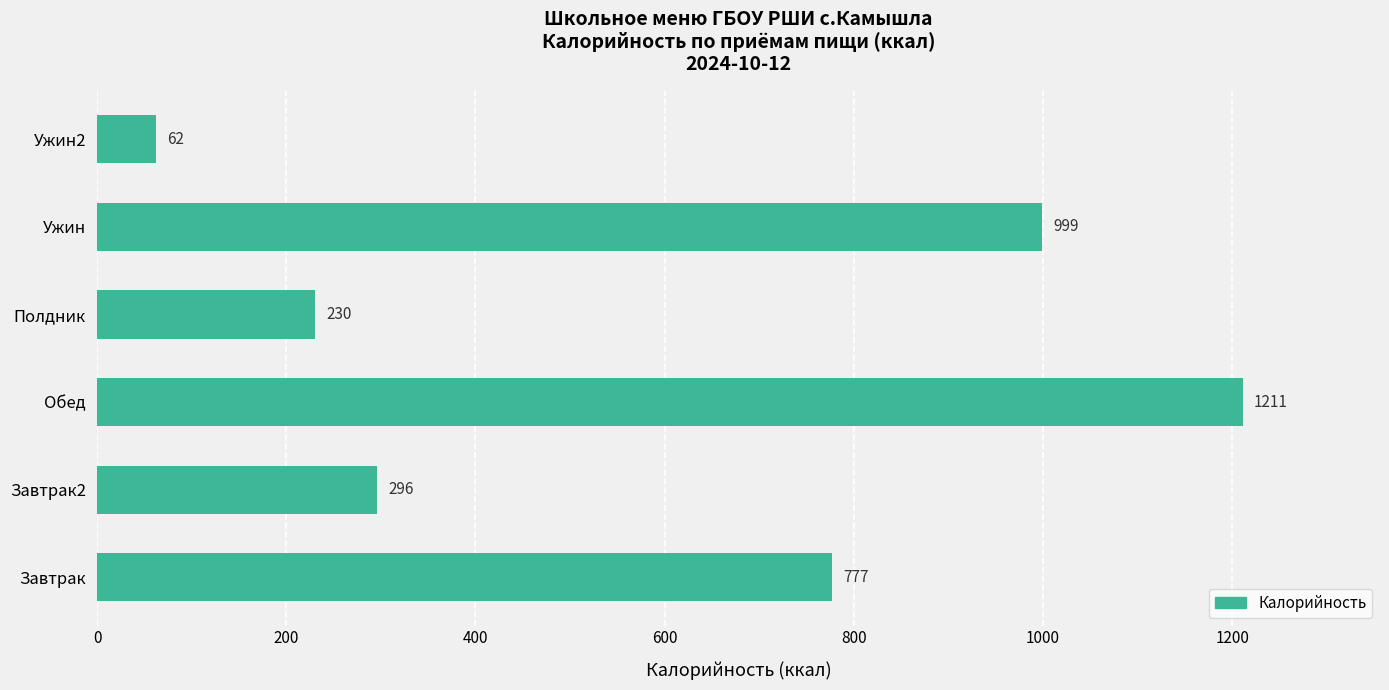

Which has a higher value, Ужин or Завтрак2?

Ужин